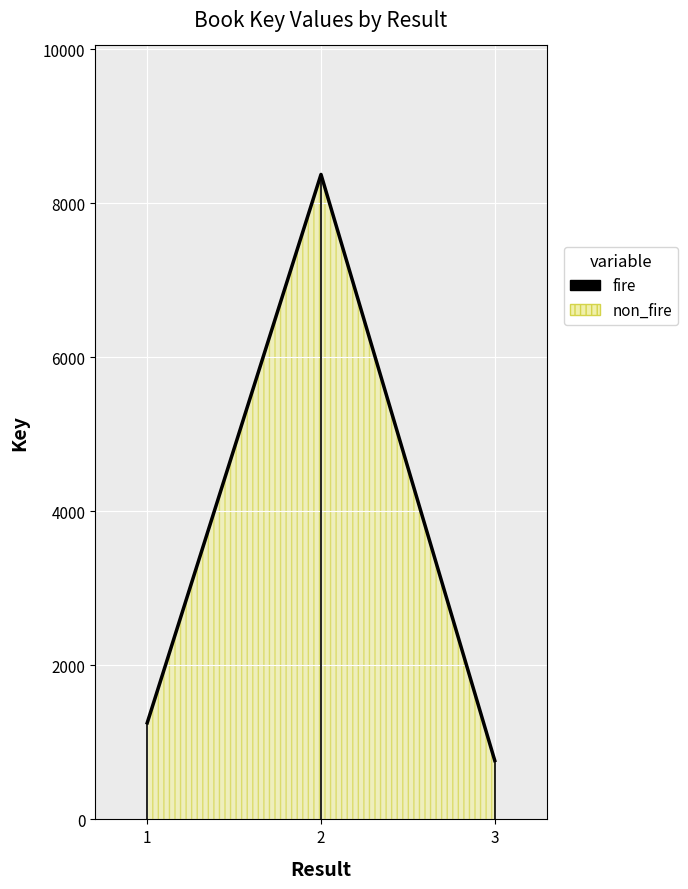

List the labels in order of value, smallest first.

3, 1, 2